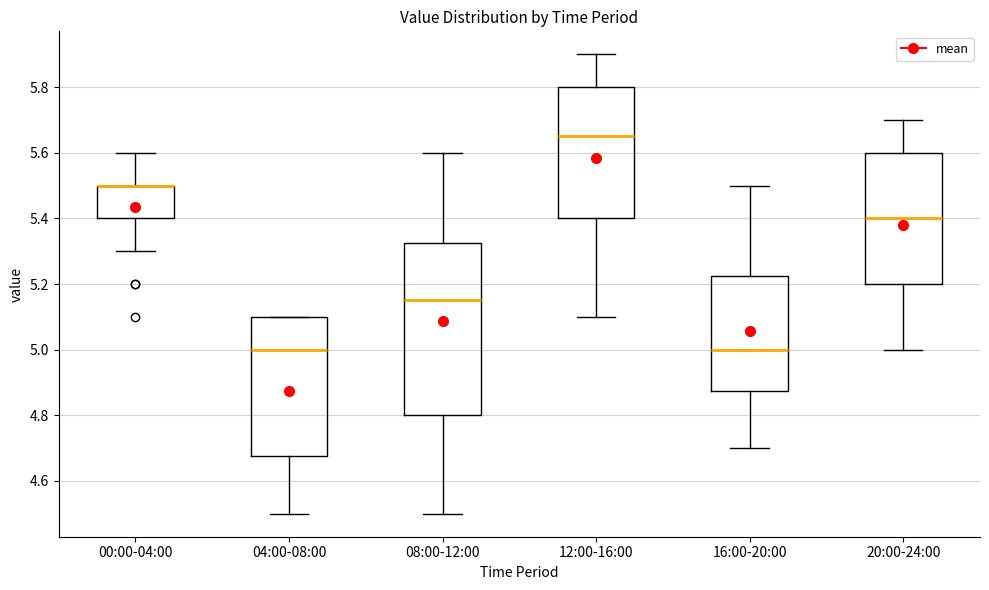

Reading left to right, transcribe this box plot: for each box, give where its median line is, the range the box spans, and where its two whiskers end, as read against the y-axis. The values are not printed on the chart, so give them approximately, as read against the axis.

00:00-04:00: median 5.50 (drawn on the box's upper edge), box 5.40 to 5.50, whiskers 5.30 to 5.60
04:00-08:00: median 5.00, box 4.68 to 5.10, whiskers 4.50 to 5.10
08:00-12:00: median 5.16, box 4.80 to 5.32, whiskers 4.50 to 5.60
12:00-16:00: median 5.66, box 5.40 to 5.80, whiskers 5.10 to 5.90
16:00-20:00: median 5.00, box 4.88 to 5.22, whiskers 4.70 to 5.50
20:00-24:00: median 5.40, box 5.20 to 5.60, whiskers 5.00 to 5.70